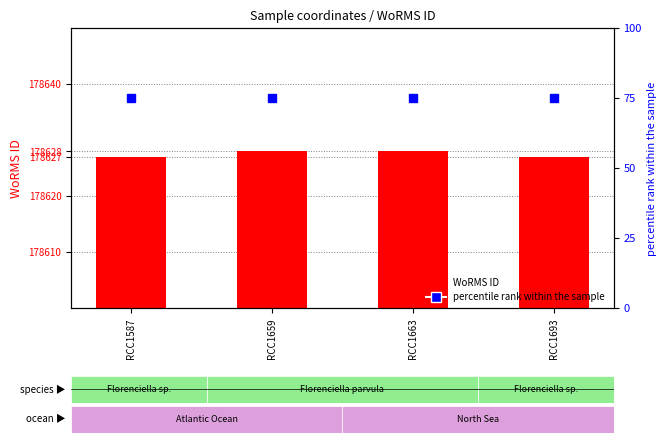

What is the minimum value for WoRMS ID?

178627